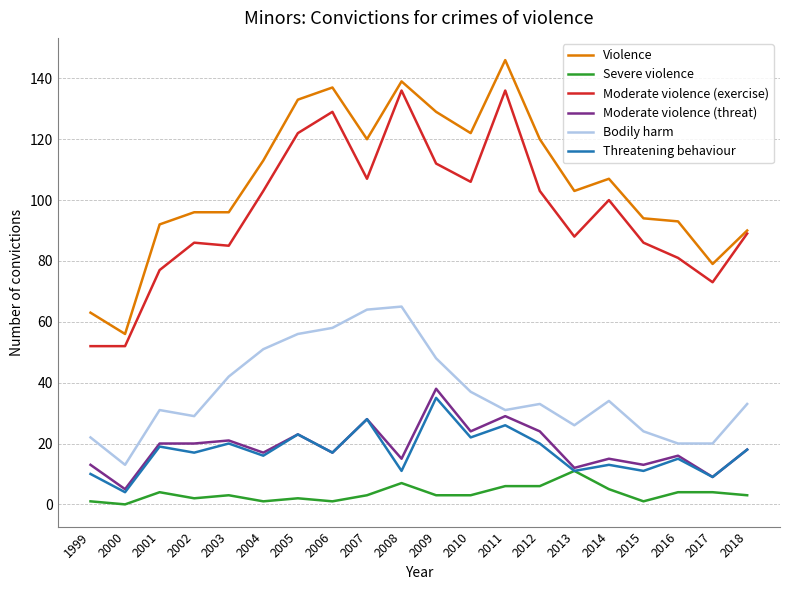

Reading left to right, transcribe all the data shown in this chart.

Violence: 63	56	92	96	96	113	133	137	120	139	129	122	146	120	103	107	94	93	79	90
Severe violence: 1	0	4	2	3	1	2	1	3	7	3	3	6	6	11	5	1	4	4	3
Moderate violence (exercise): 52	52	77	86	85	103	122	129	107	136	112	106	136	103	88	100	86	81	73	89
Moderate violence (threat): 13	5	20	20	21	17	23	17	28	15	38	24	29	24	12	15	13	16	9	18
Bodily harm: 22	13	31	29	42	51	56	58	64	65	48	37	31	33	26	34	24	20	20	33
Threatening behaviour: 10	4	19	17	20	16	23	17	28	11	35	22	26	20	11	13	11	15	9	18